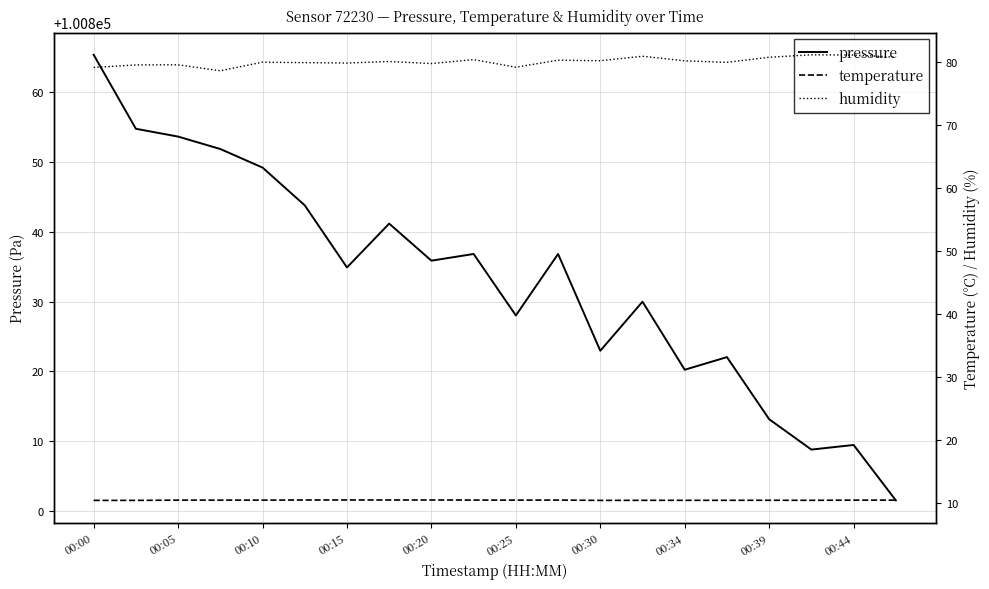

Is this an area chart (filled region under the line)?

No